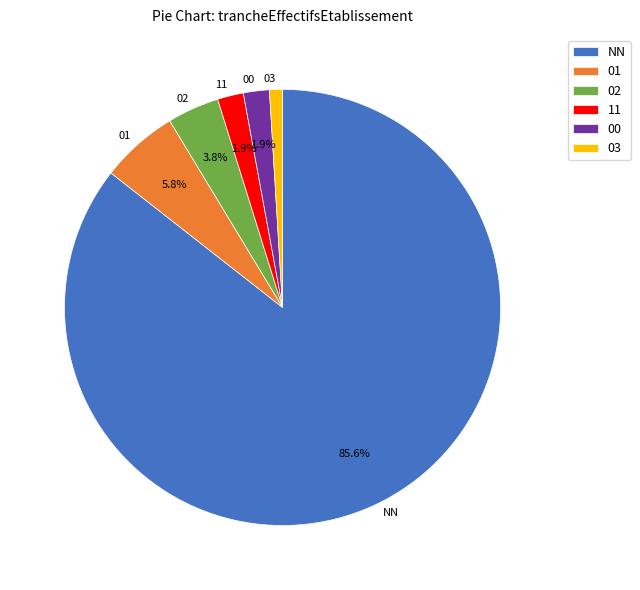

What percentage is NOT represented by 11?

98.1%